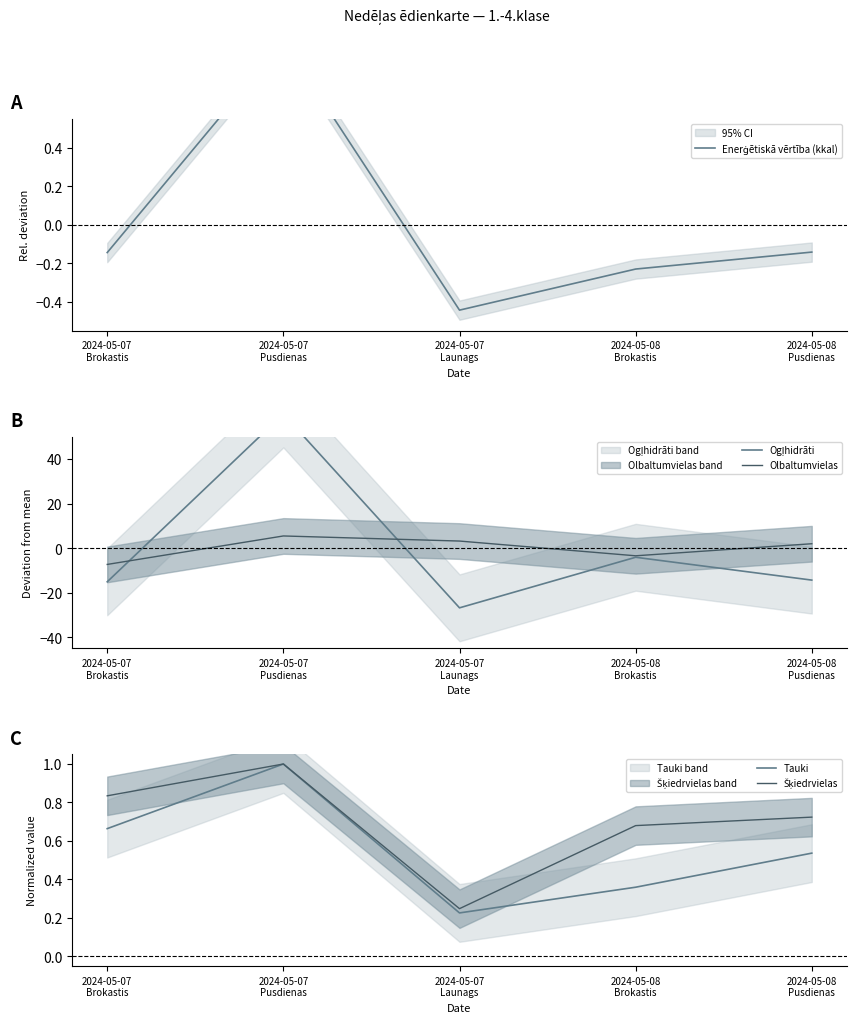

How many data points does each series have?

5